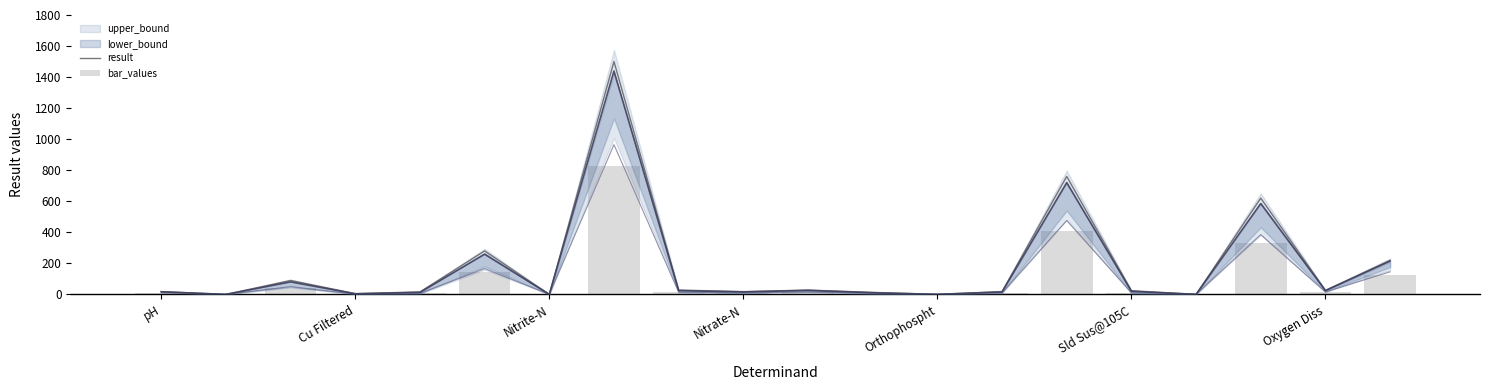

Reading right to left, extract all data points from this chart.

result: 220.0	26.0	620.0	0.2	24.0	760.0	18.0	0.3	13.0	28.0	18.0	28.0	1500.0	0.2	280.0	16.0	5.0	90.0	0.0	18.0
bar_values: 124.8	13.4	330.0	0.1	9.6	408.0	8.3	0.1	5.2	14.2	8.2	12.5	826.8	0.0	142.8	6.0	1.6	43.0	0.0	9.6